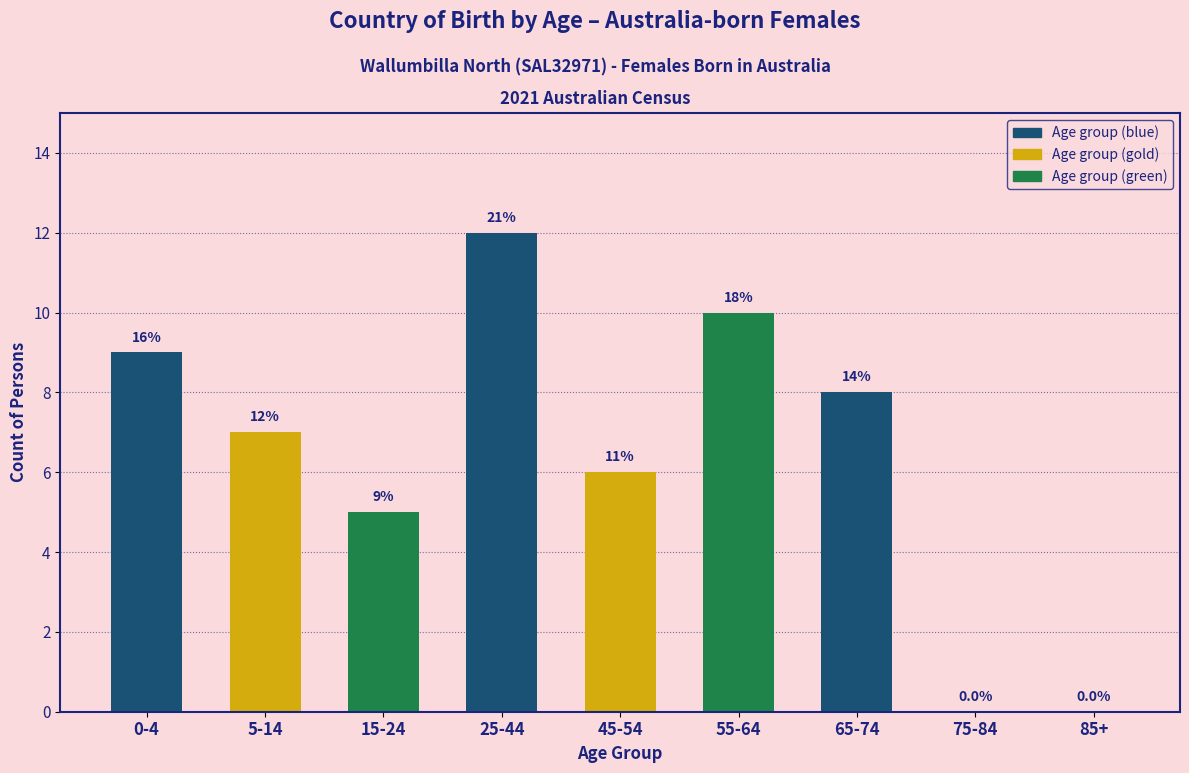

Are the bars horizontal?

No